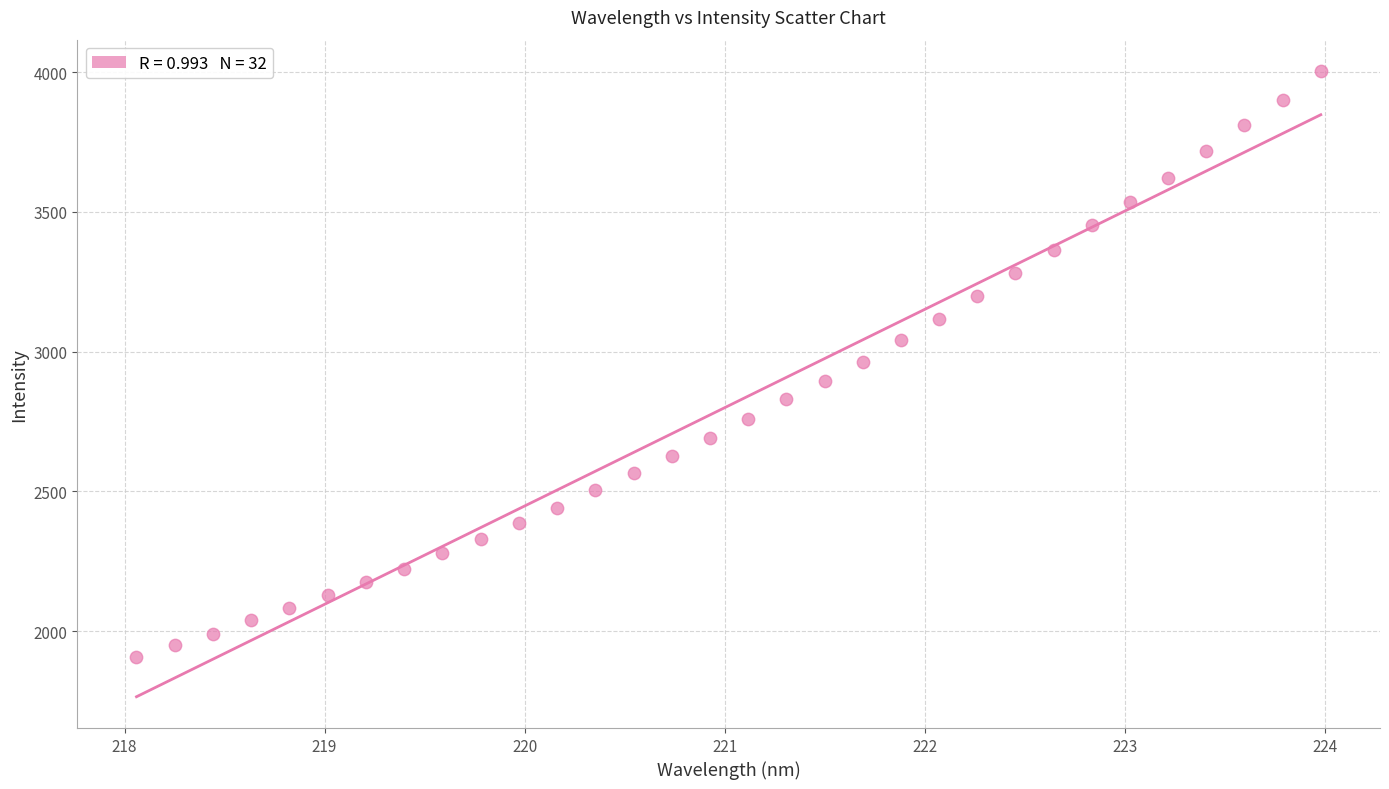

What is the range of X values (max minus min)?

5.9